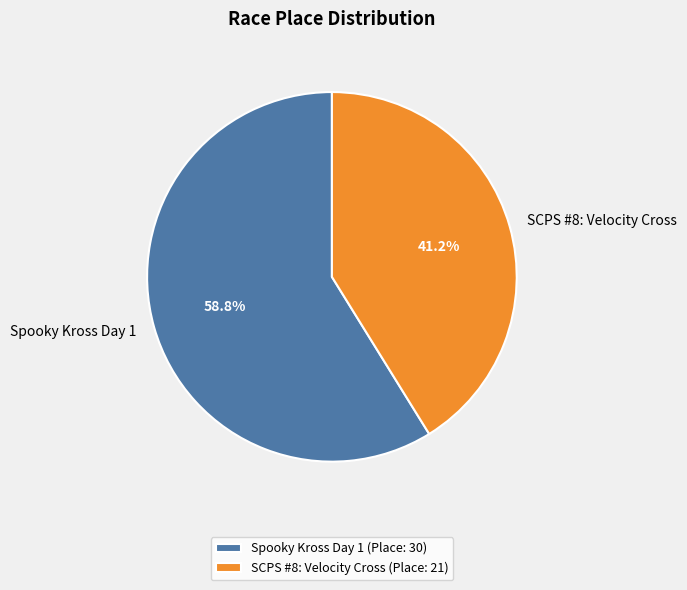

How many segments does this pie chart have?

2